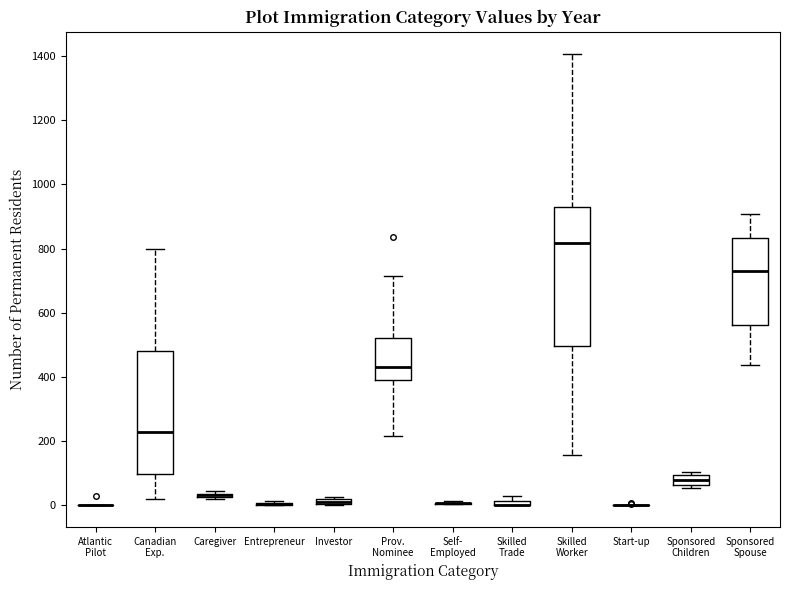

Which box is the tallest, from its lower edge to its upper edge?

Skilled Worker